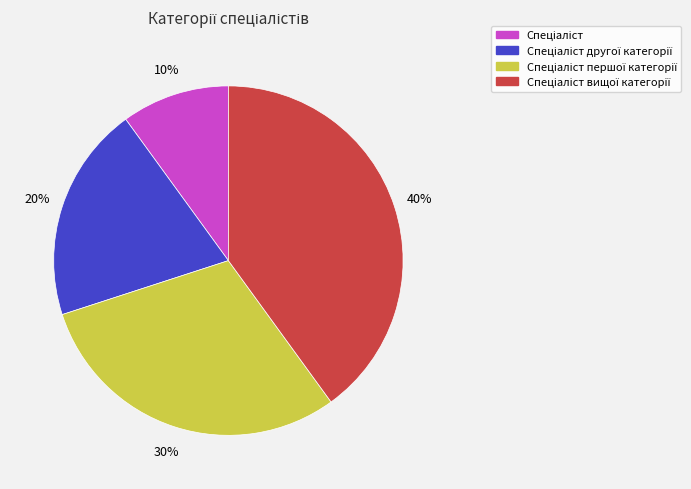

To the nearest percent, what is the average slice percentage?

25%